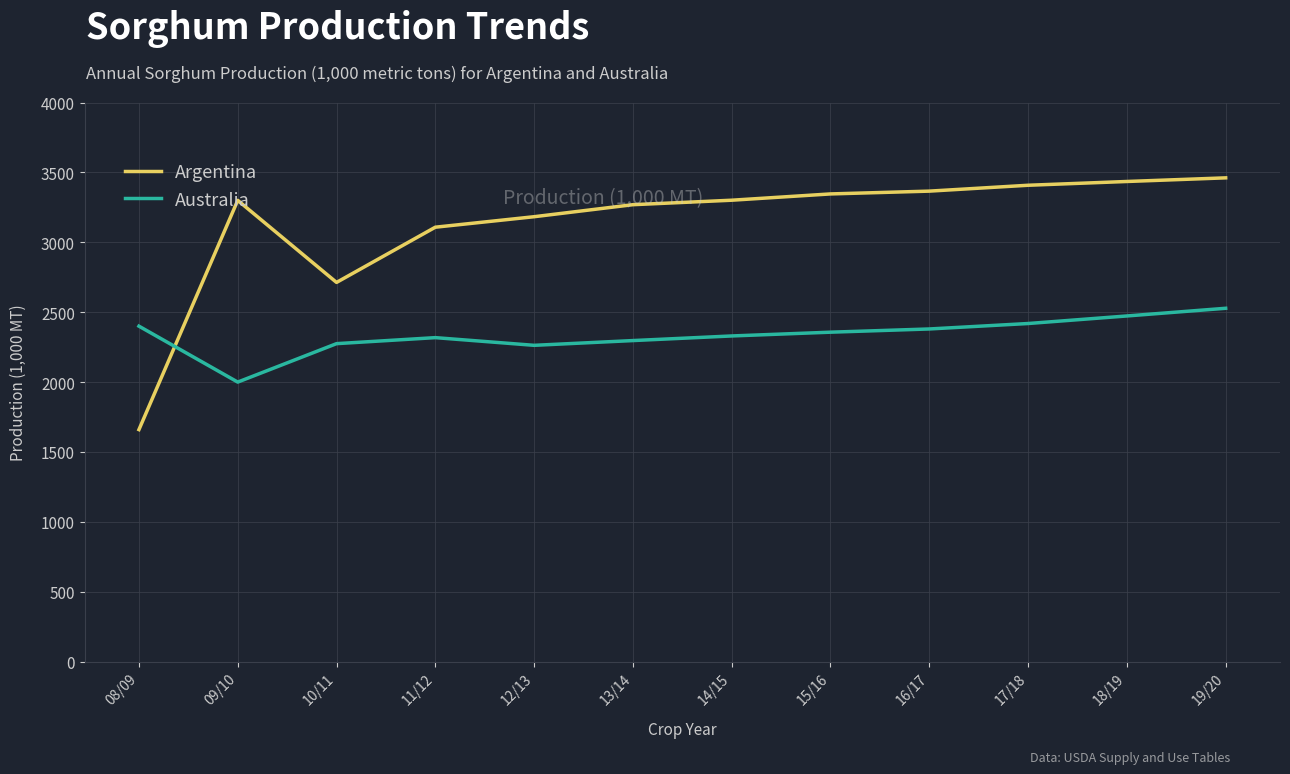

The value of Argentina at 16/17 is 4708. True or false?

False